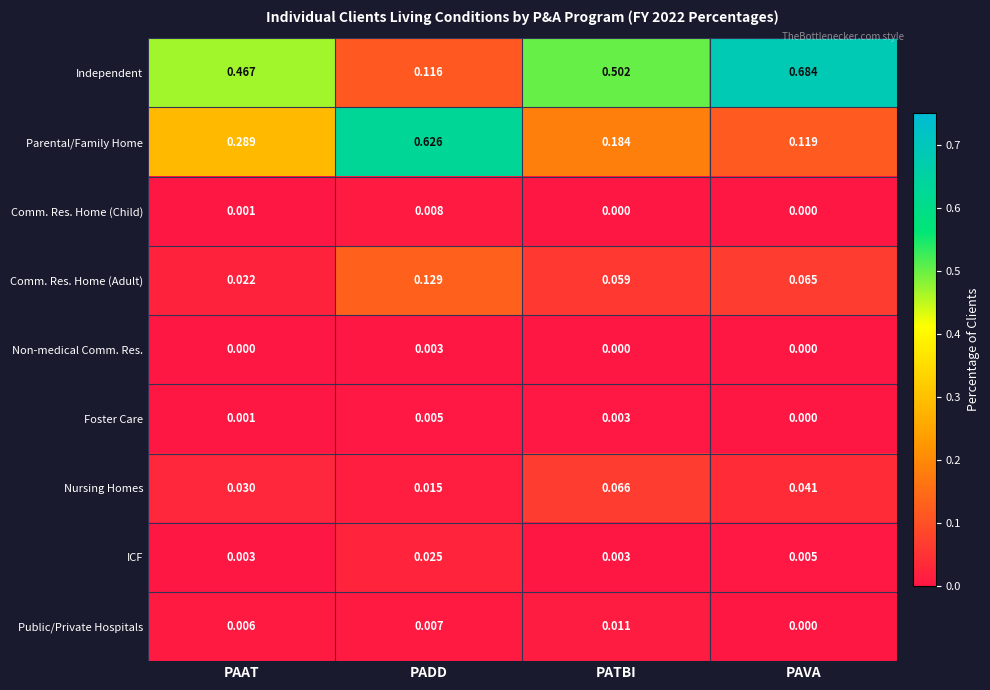

Which category has the highest value in the Non-medical Comm. Res. series?

PADD